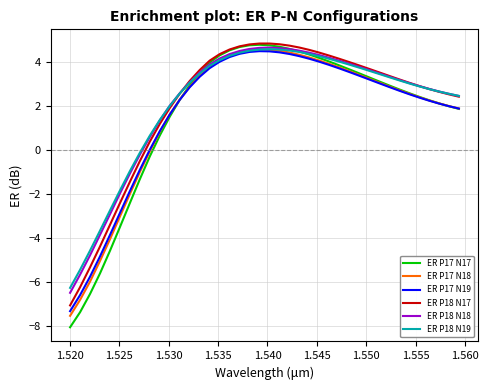

What is the minimum value shown in the chart?

-8.1